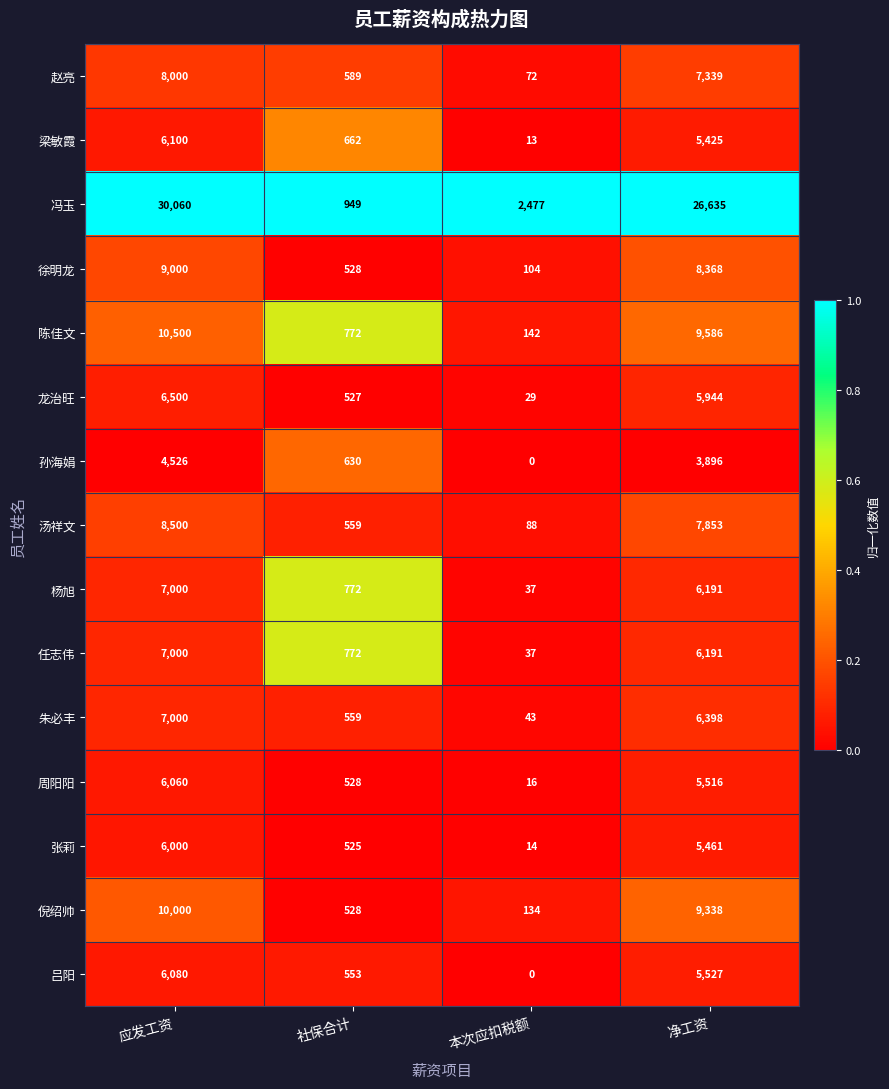

Where does the 陈佳文 series first go above 9586?

应发工资